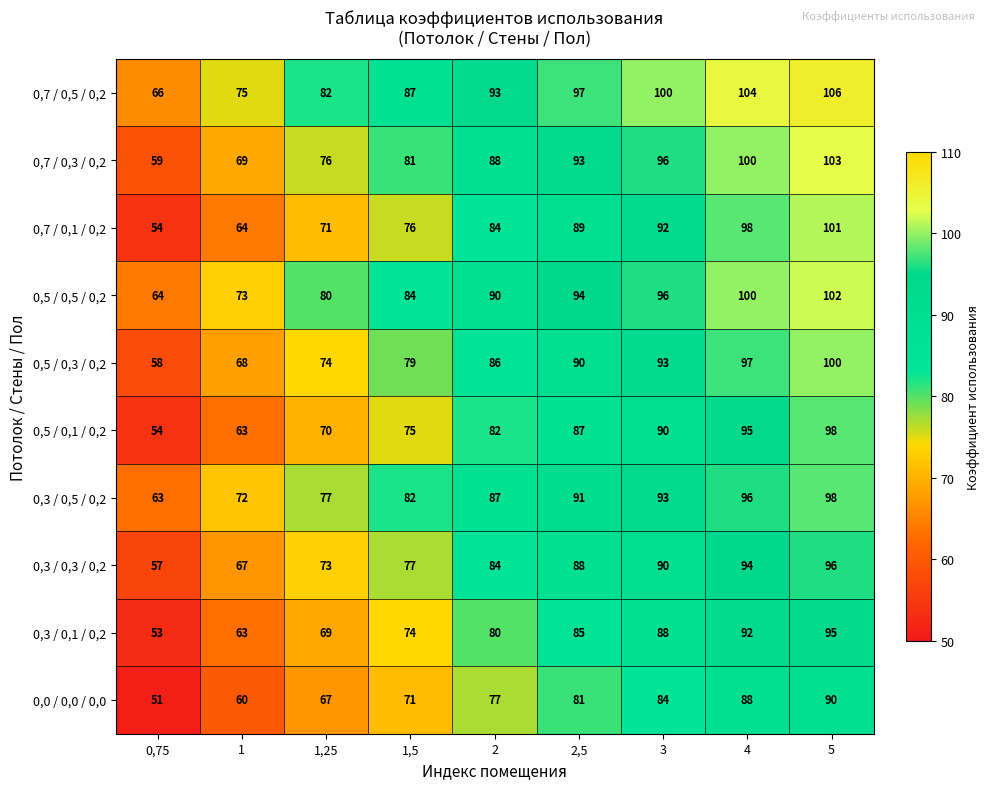

What is the average value of the 0,7 / 0,1 / 0,2 series?

81